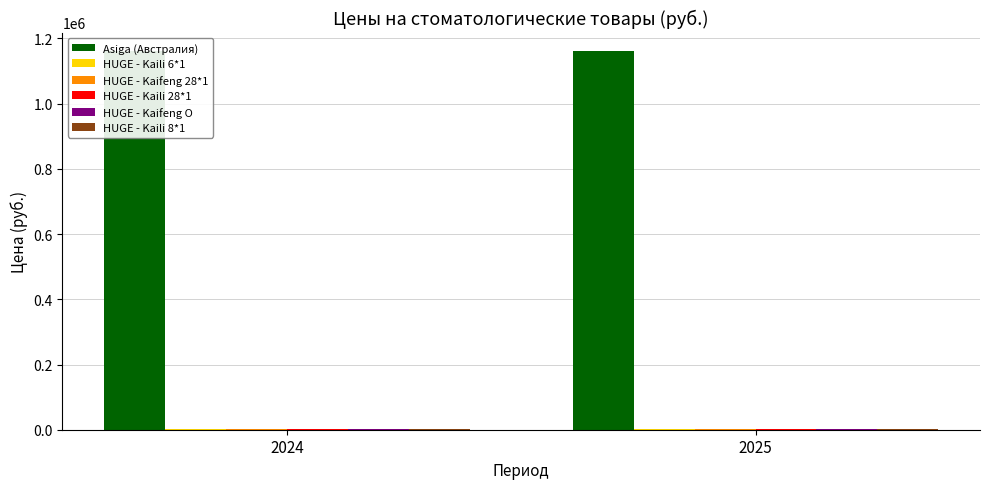

What is the value of the HUGE - Kaili 6*1 bar at the 1st from the left?

1100